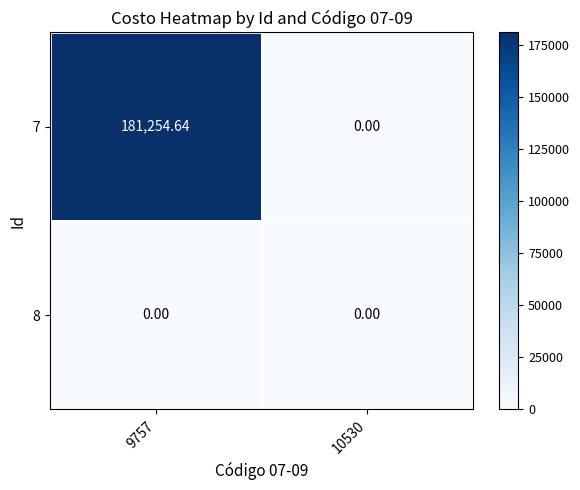

What is the maximum value shown in the chart?

181254.6